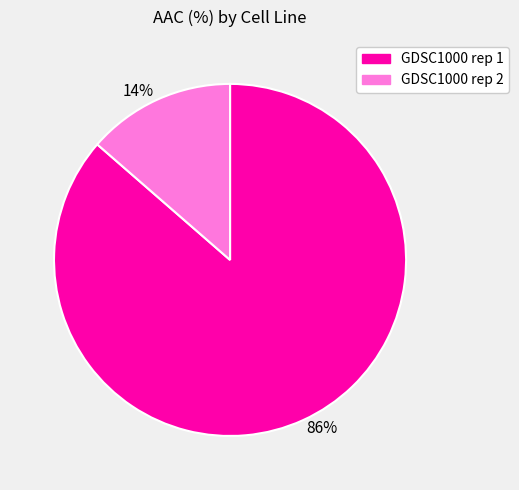

Combined, do 86% and 14% account for over 50%?

Yes